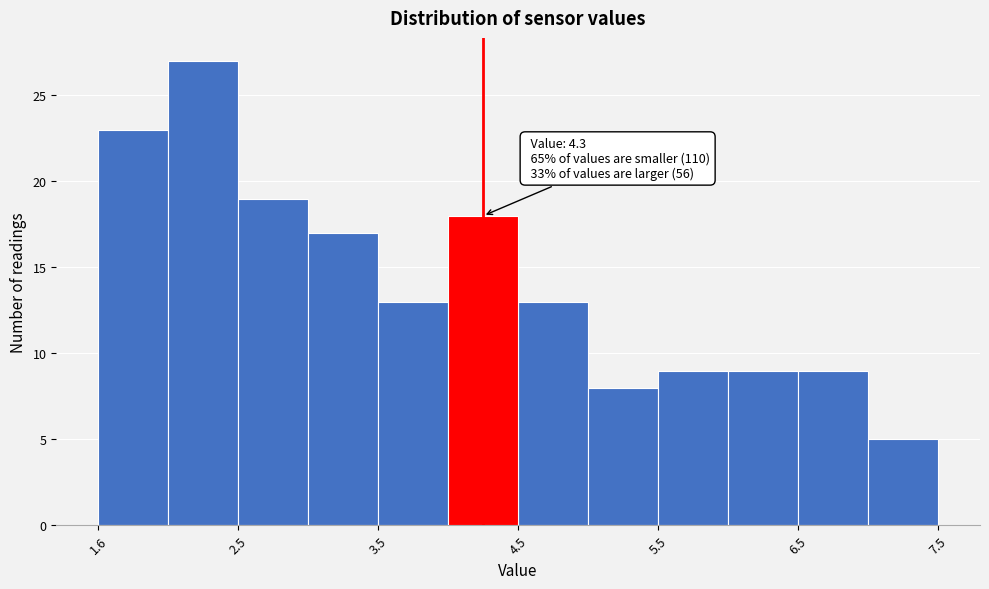

Which range on the x-axis has the tallest bar?

2.05 to 2.55